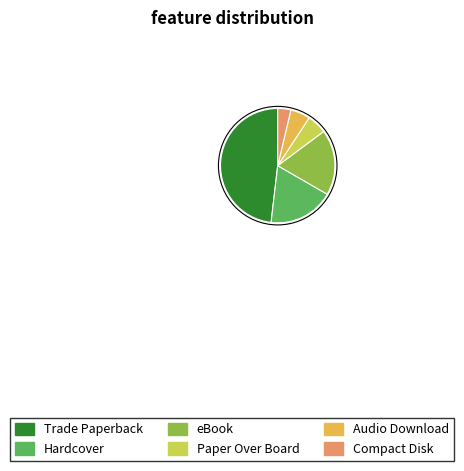

Which has a higher value, Trade Paperback or Hardcover?

Trade Paperback